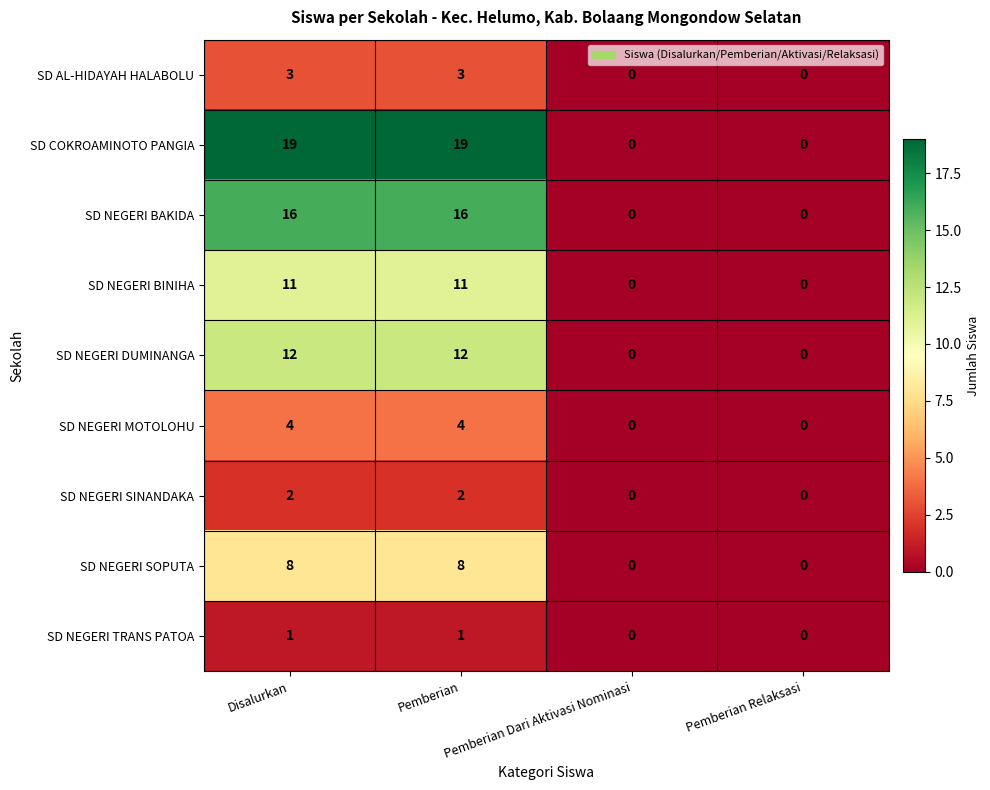

What is the sum of all SD AL-HIDAYAH HALABOLU values?

6